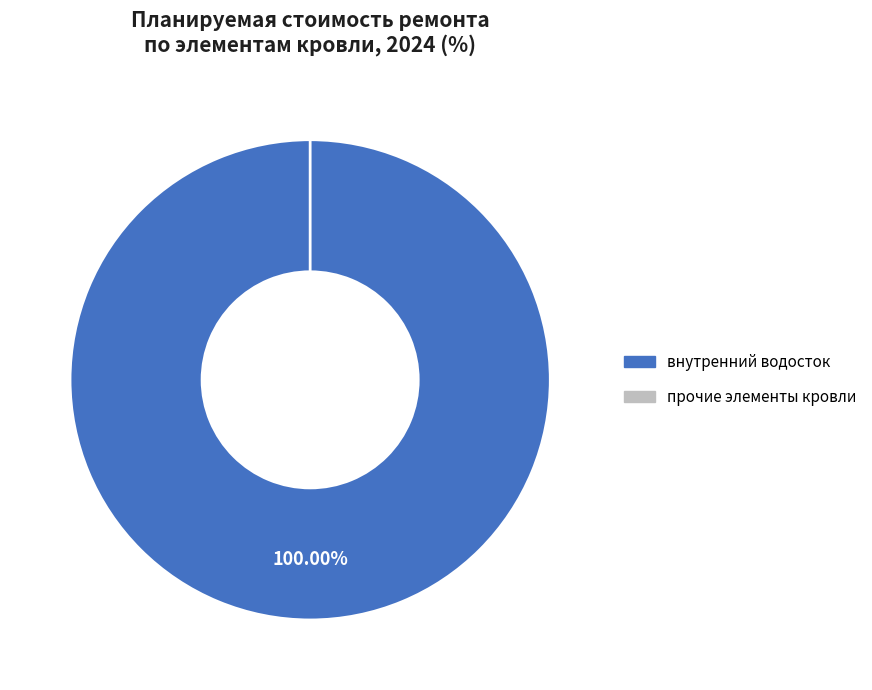

Count the number of slices in the pie.

9